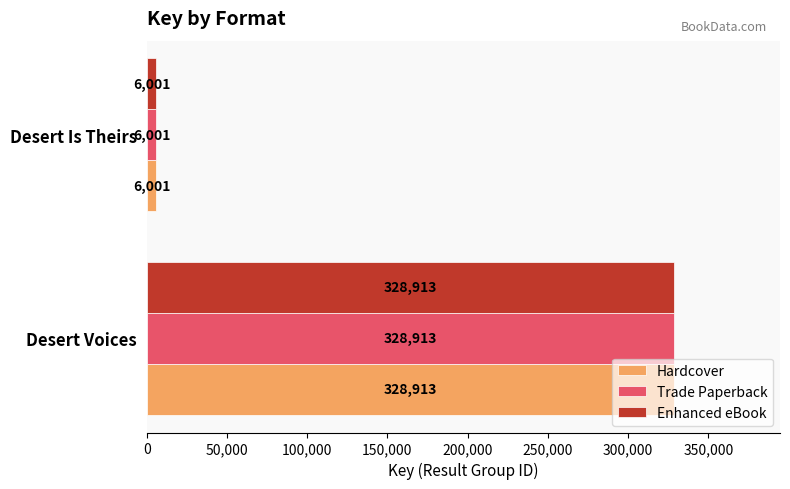

Rank the categories by Trade Paperback value from lowest to highest.

Desert Is Theirs, Desert Voices